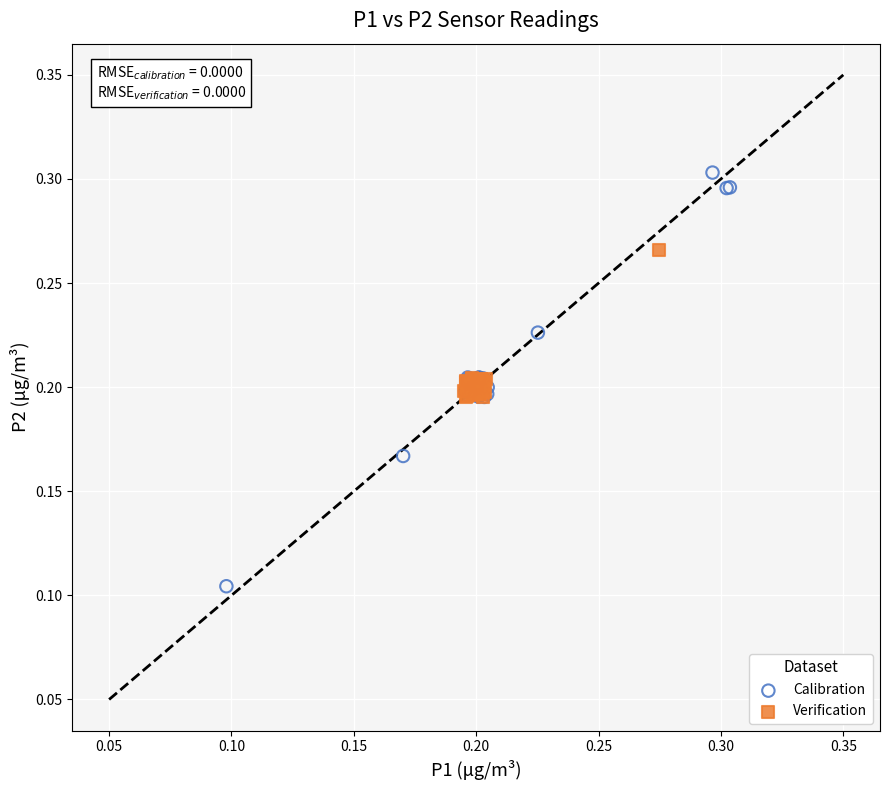

Which series has the largest Y range (max minus min)?

Calibration